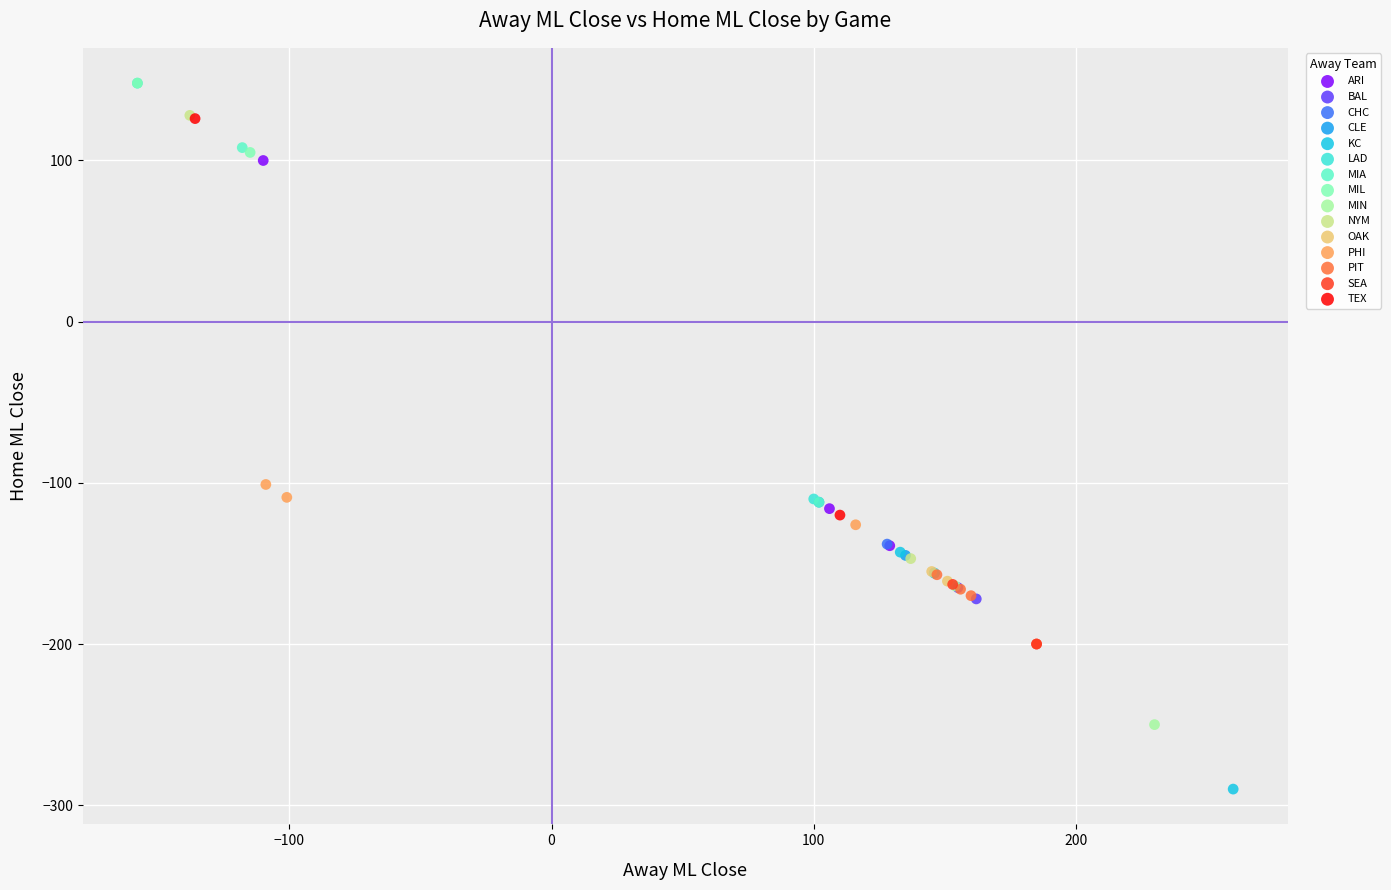

What are all the series names shown in the legend?

ARI, BAL, CHC, CLE, KC, LAD, MIA, MIL, MIN, NYM, OAK, PHI, PIT, SEA, TEX